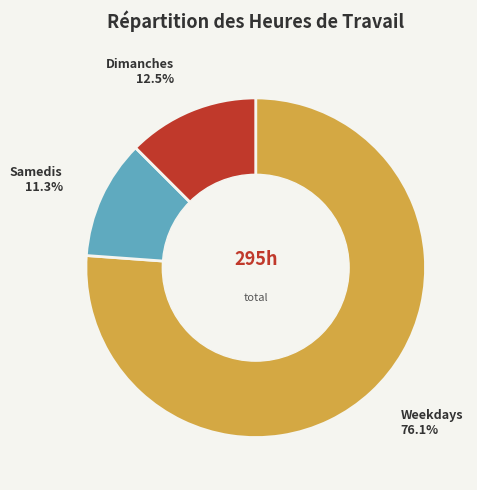

Does any single category account for the majority?

Yes